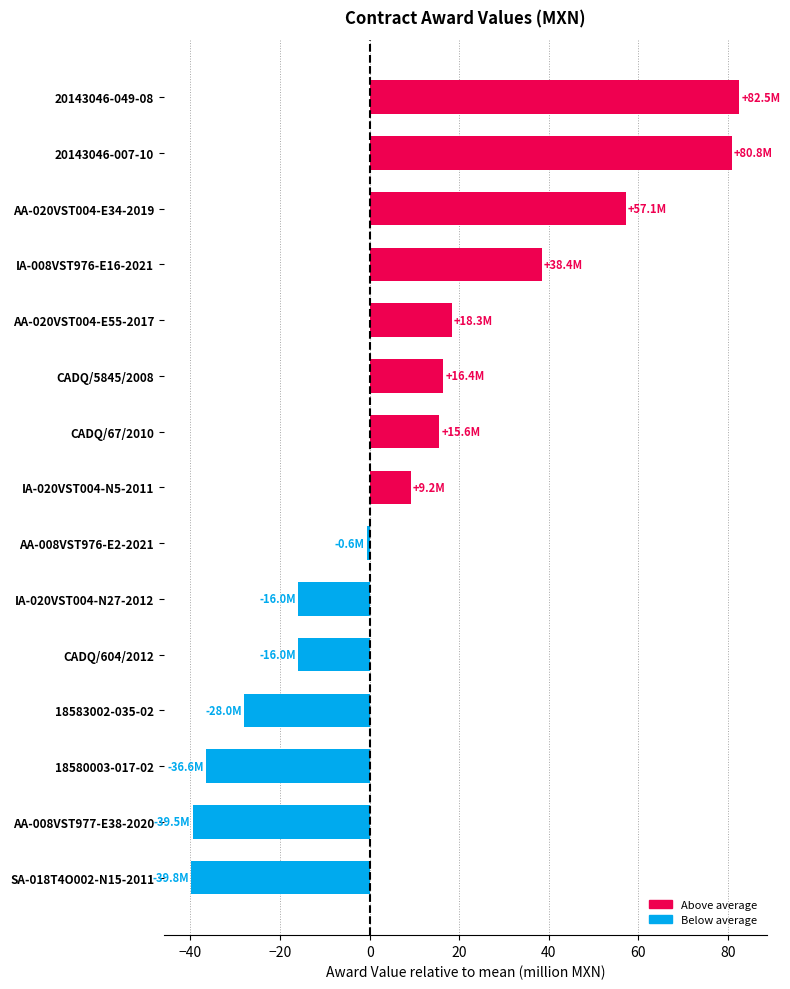

What is the change in value from IA-020VST004-N5-2011 to IA-008VST976-E16-2021?

+29.3